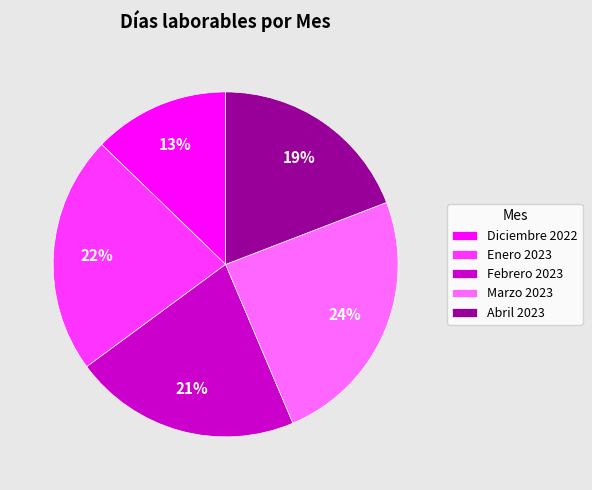

Count the number of slices in the pie.

5